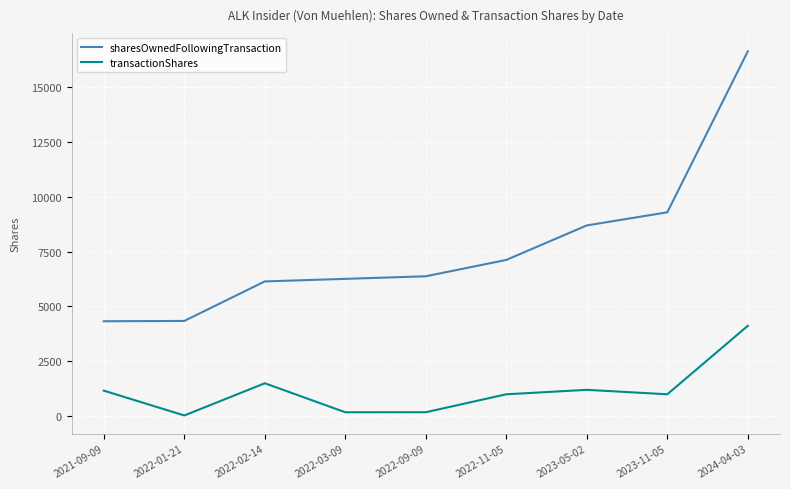

What are all the series names shown in the legend?

sharesOwnedFollowingTransaction, transactionShares